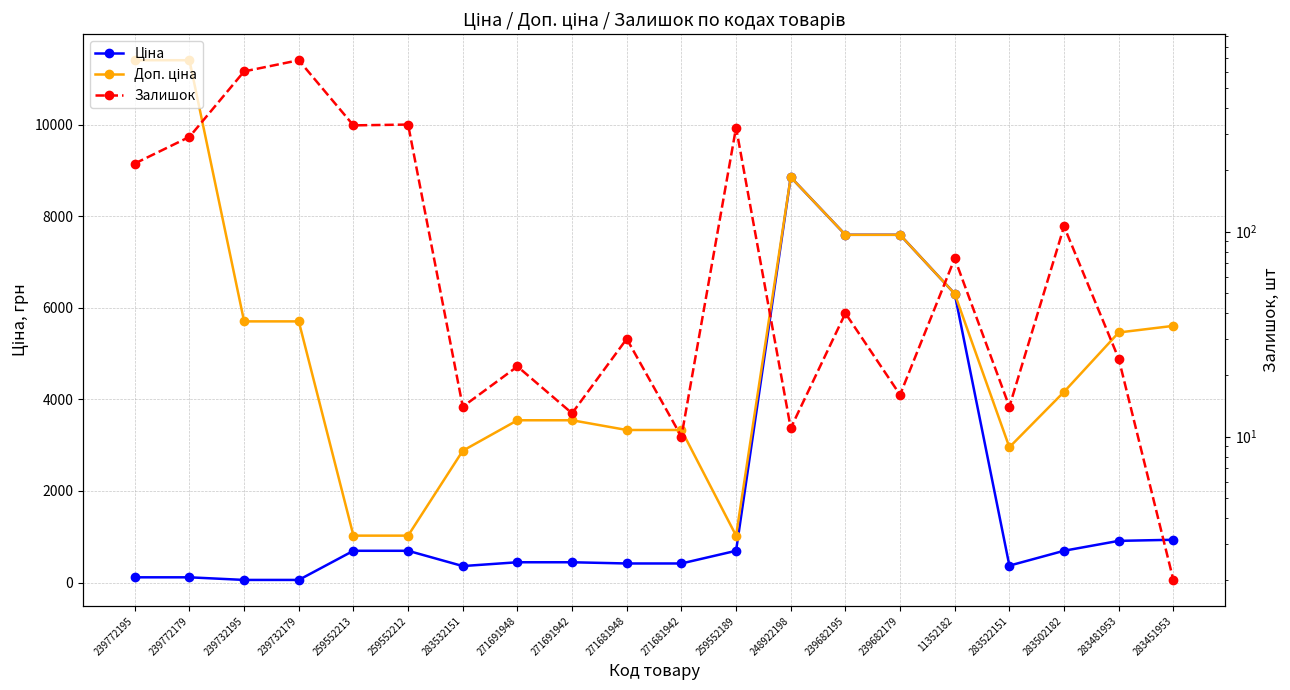

Is it true that Залишок equals 322.0 at 259552189?

True